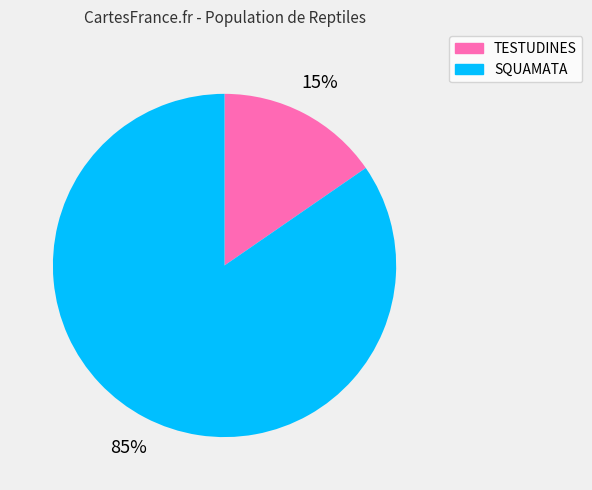

True or false: SQUAMATA accounts for 98% of the total.

False